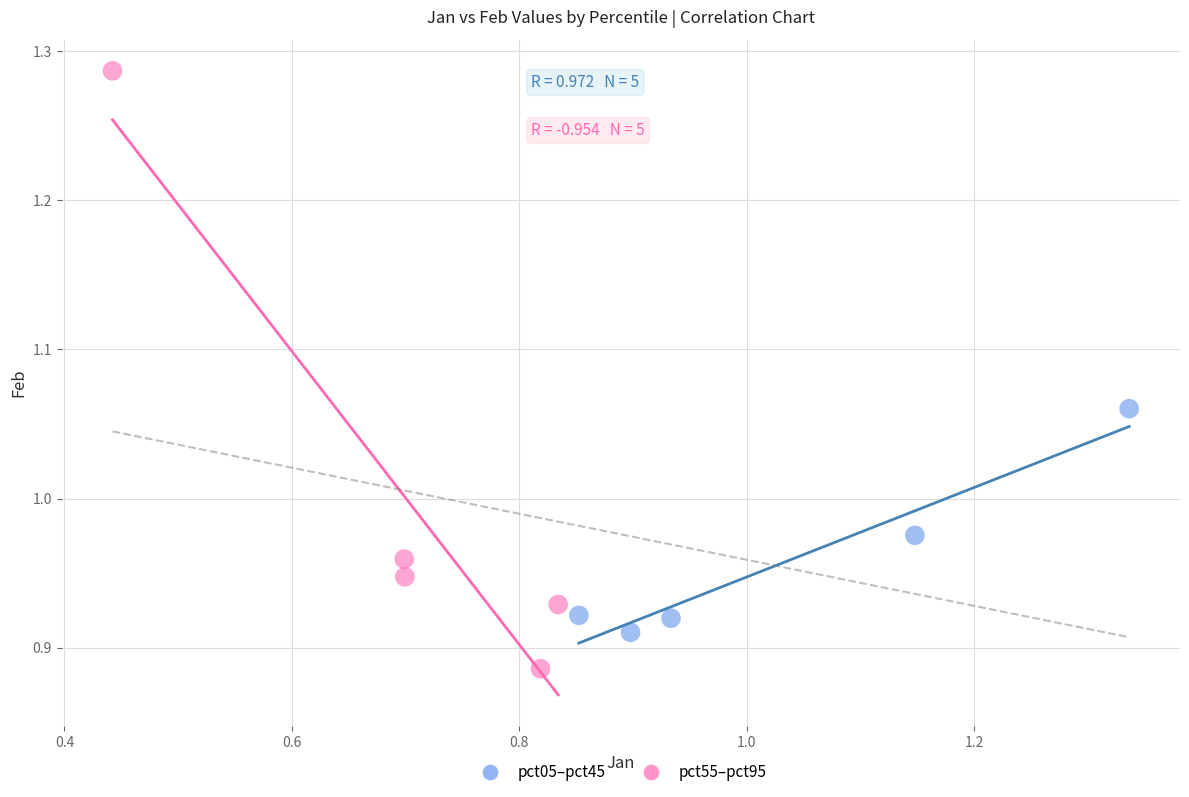

What are all the series names shown in the legend?

pct05–pct45, pct55–pct95